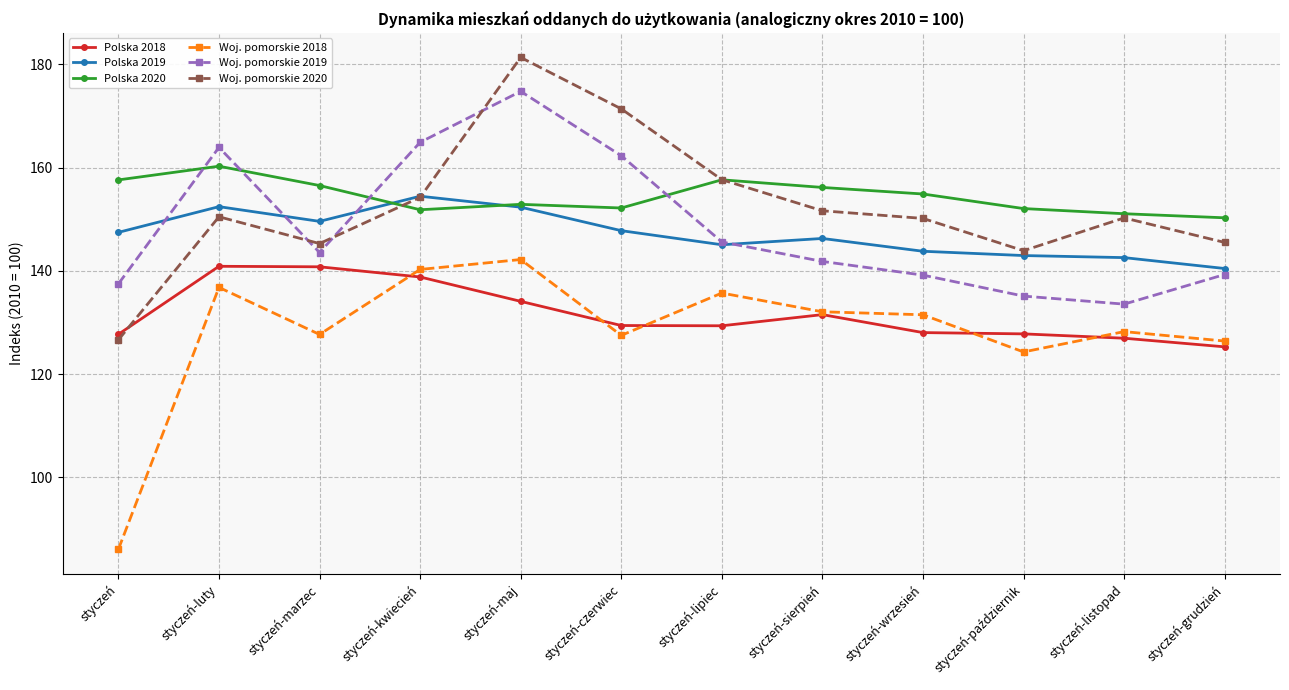

Which series has the largest range (max minus min)?

Woj. pomorskie 2018